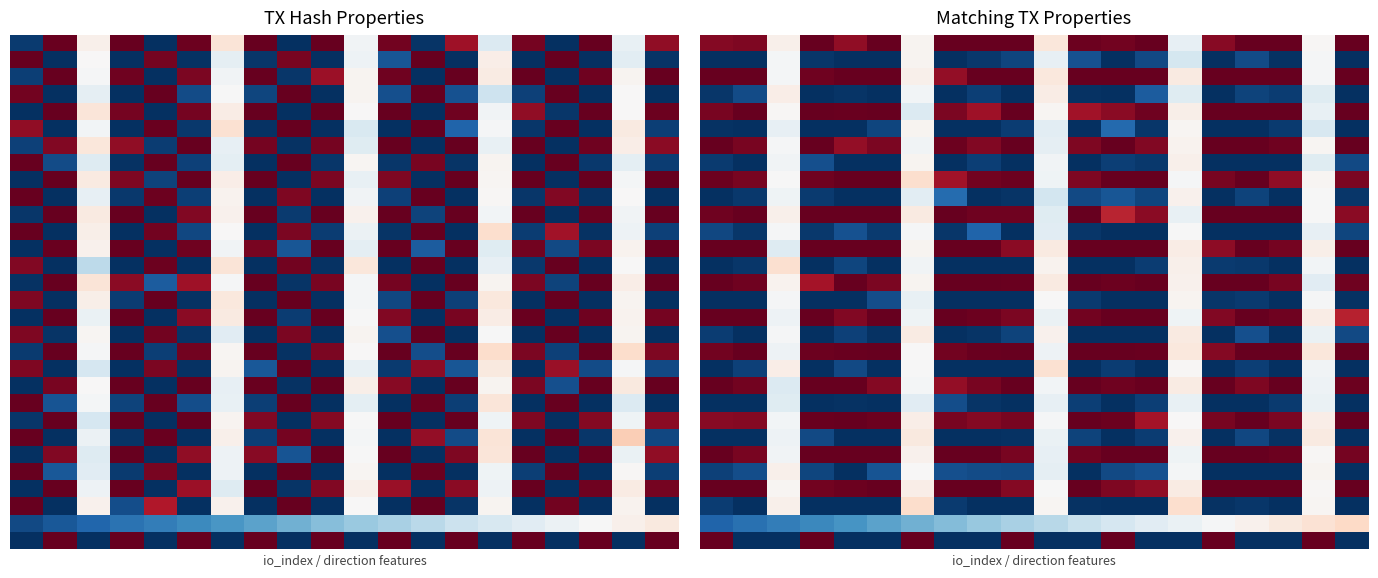

What is the spread (max minus min) of values at 14?

0.6